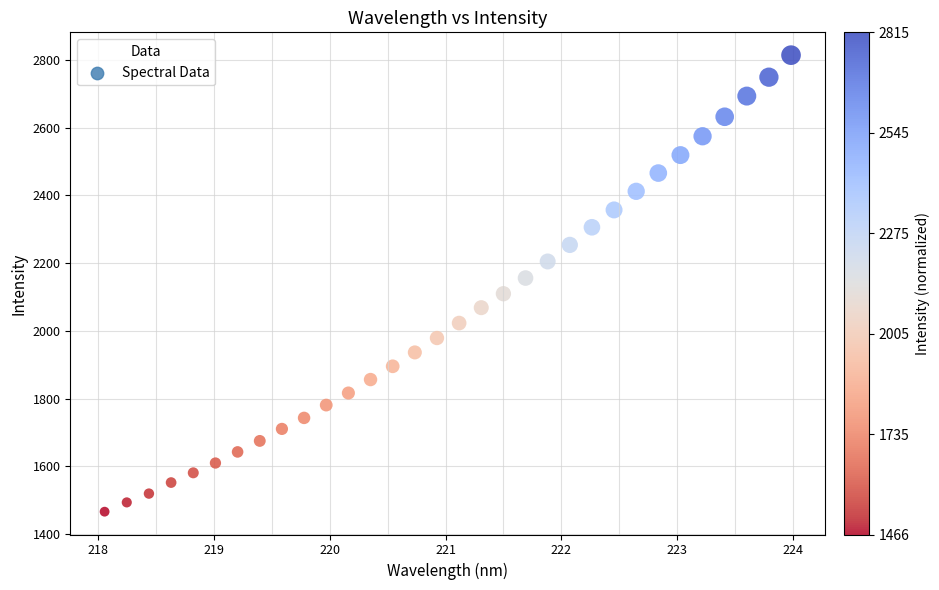

What is the range of Y values (max minus min)?

1348.8